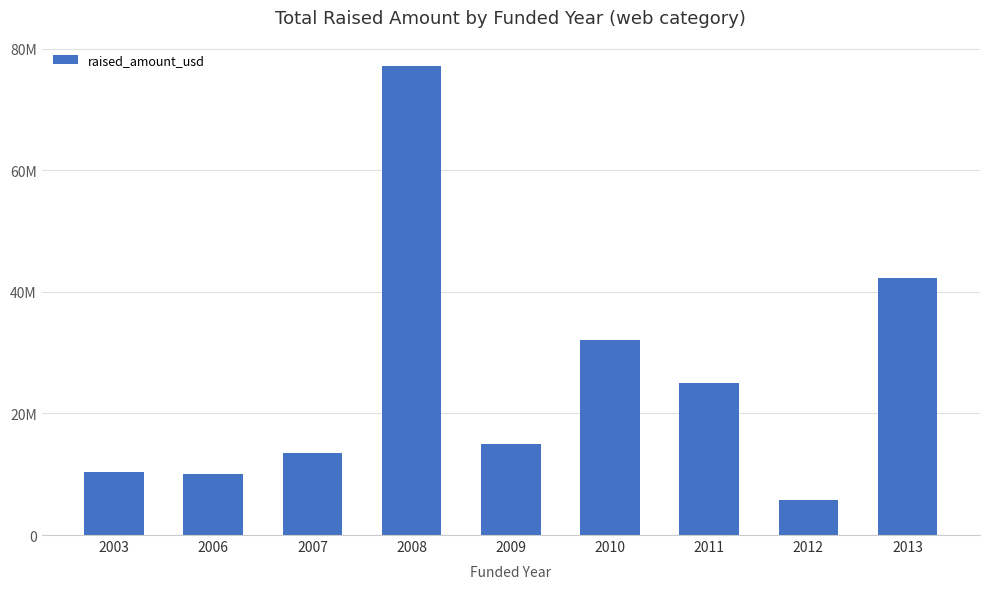

What is the approximate value at 2006?

10.0